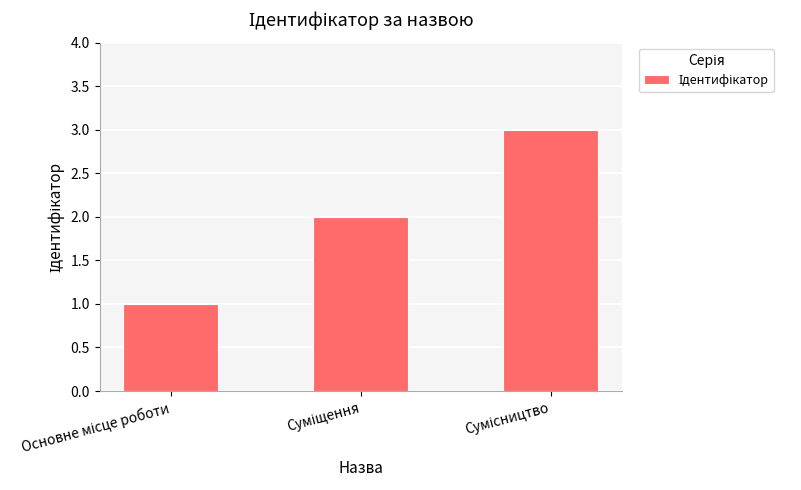

What is the sum of all values?

6